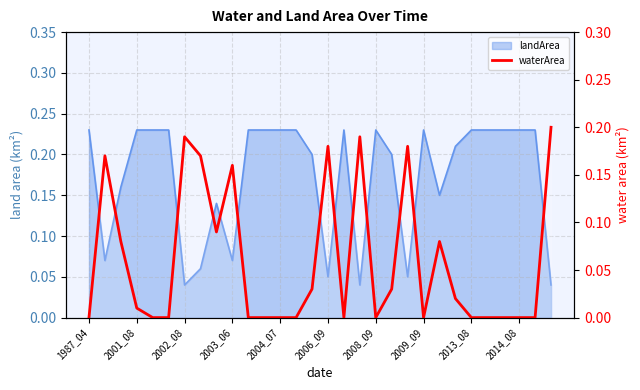

True or false: the data shows 0.2 at 2001_08.

True